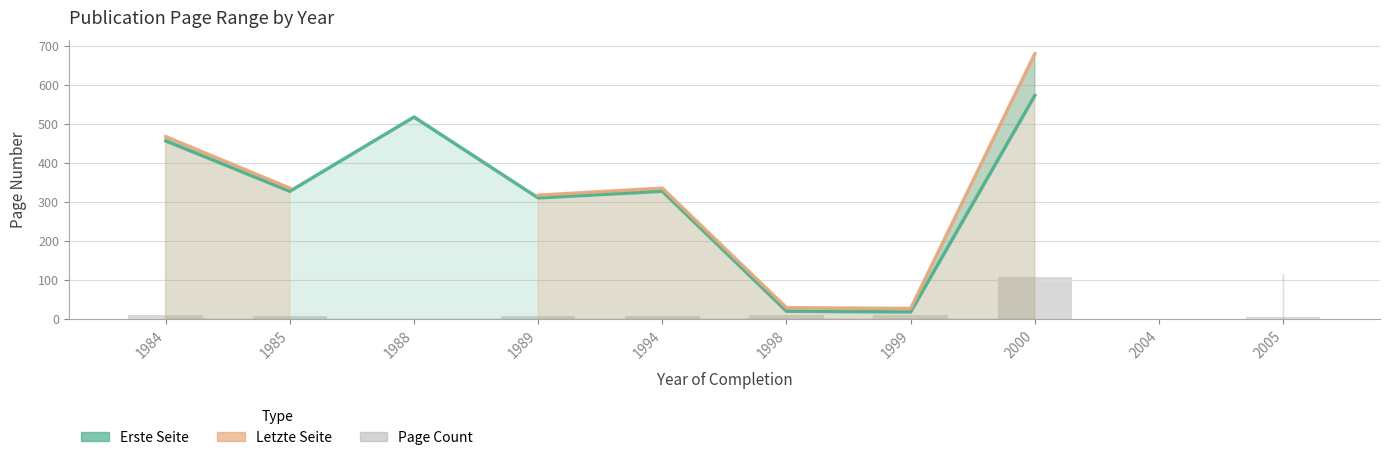

What is the maximum value shown in the chart?

679.0